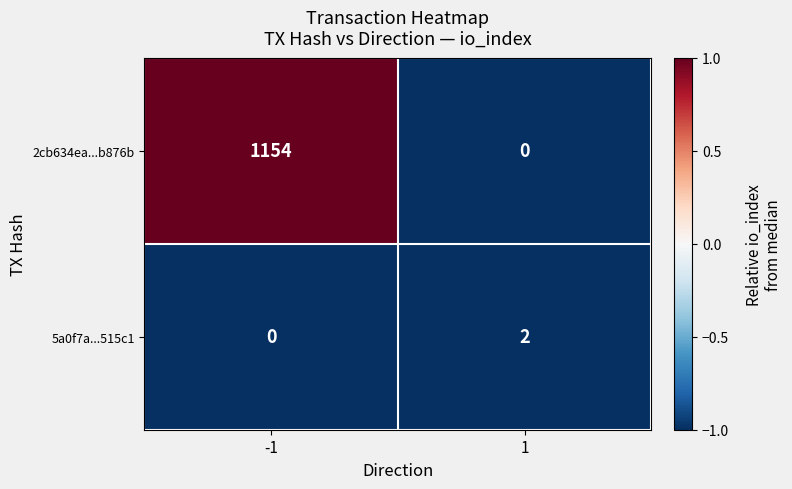

What is the greatest value displayed?

1154